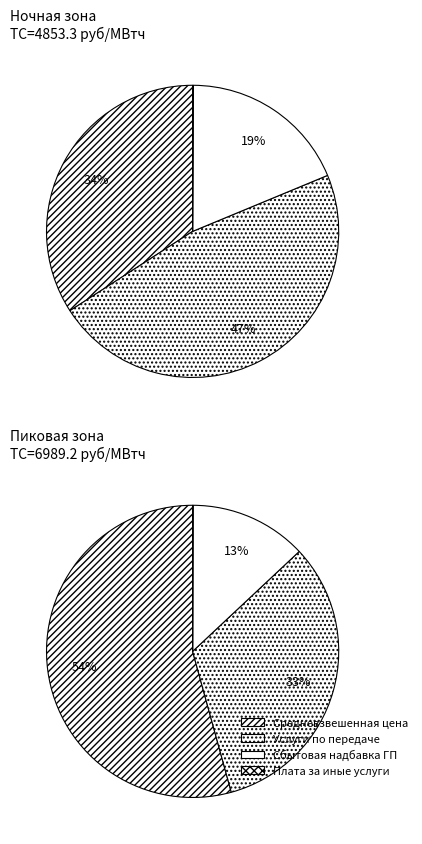

How many slices are in this pie chart?

3